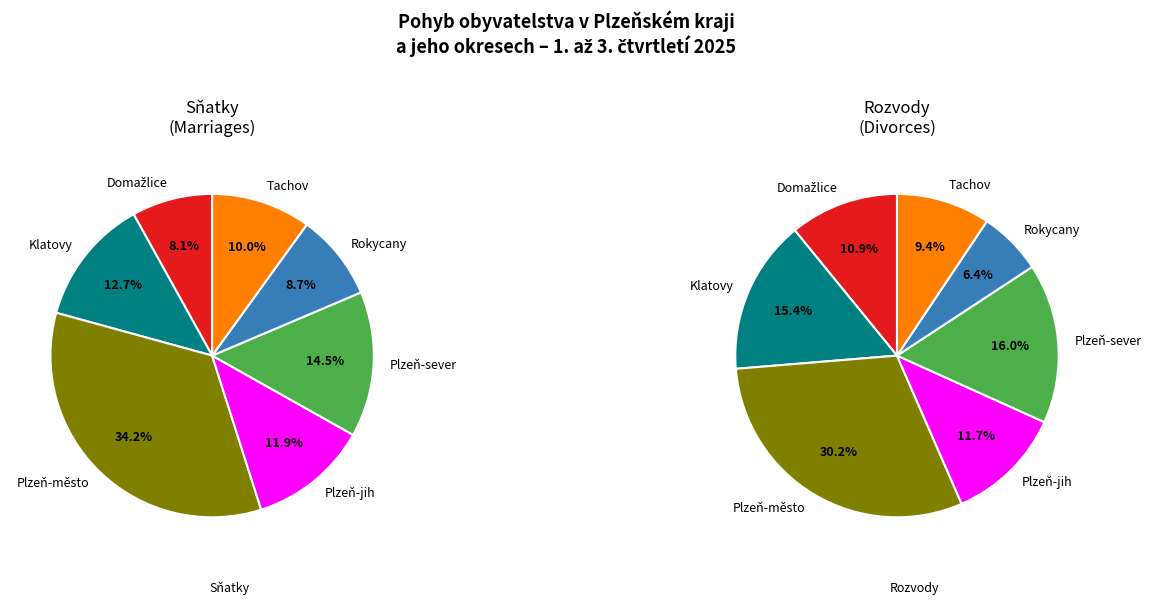

The Rokycany slice represents 1% of the pie. True or false?

False